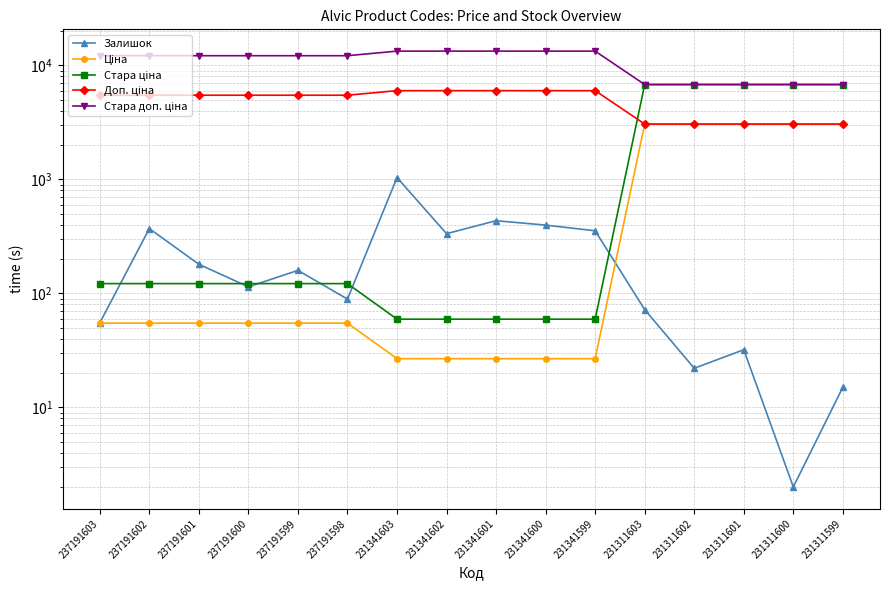

True or false: Ціна and Доп. ціна cross at least once.

False